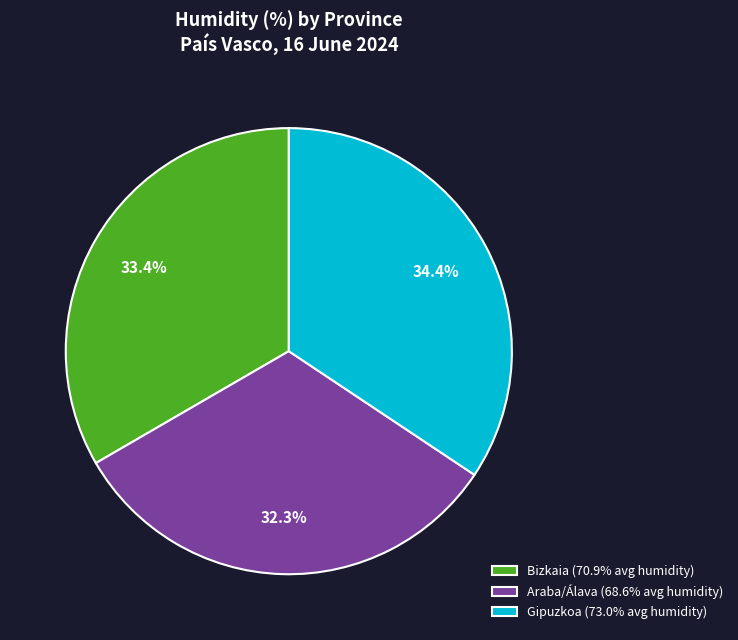

Rank the categories by value from lowest to highest.

Araba/Álava (68.6% avg humidity), Bizkaia (70.9% avg humidity), Gipuzkoa (73.0% avg humidity)